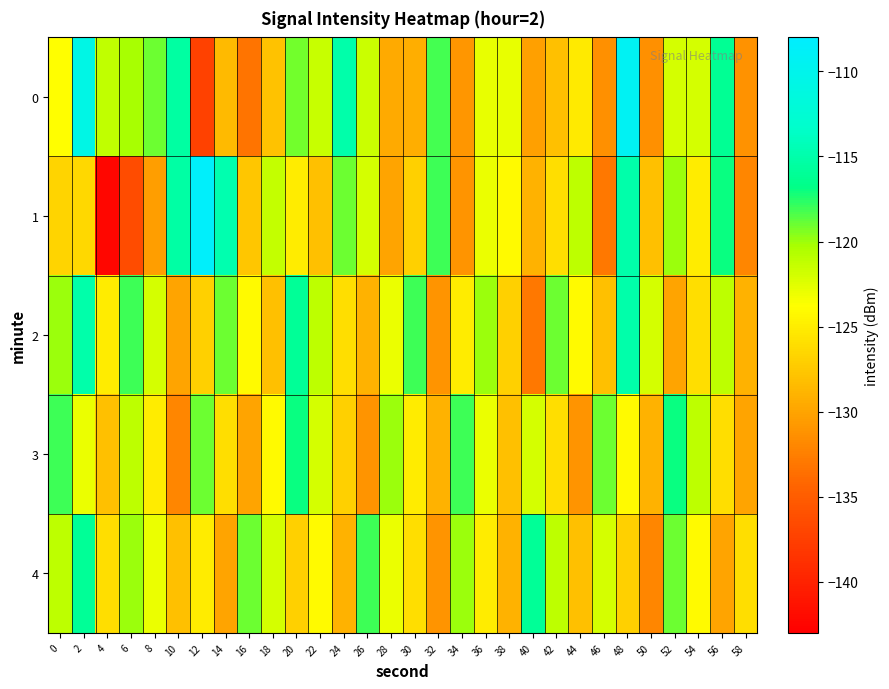

Reading right to left, transcribe all the data shown in this chart.

0: 58=-131.2	56=-116.1	54=-122.0	52=-122.1	50=-131.4	48=-109.4	46=-131.4	44=-125.1	42=-128.0	40=-130.2	38=-122.9	36=-122.9	34=-130.9	32=-118.2	30=-129.2	28=-129.5	26=-121.6	24=-115.1	22=-121.5	20=-119.2	18=-127.9	16=-133.2	14=-128.5	12=-137.3	10=-115.5	8=-119.0	6=-120.3	4=-121.1	2=-110.7	0=-123.8
1: 58=-132.0	56=-117.0	54=-125.0	52=-120.0	50=-128.0	48=-115.0	46=-133.0	44=-121.0	42=-126.0	40=-129.0	38=-124.0	36=-123.0	34=-131.0	32=-118.0	30=-127.0	28=-130.0	26=-122.0	24=-119.0	22=-128.0	20=-125.0	18=-121.3	16=-127.7	14=-114.7	12=-108.5	10=-115.3	8=-130.3	6=-136.3	4=-142.4	2=-126.3	0=-126.6
2: 58=-129.0	56=-121.0	54=-126.0	52=-130.0	50=-122.0	48=-115.0	46=-128.0	44=-124.0	42=-119.0	40=-133.0	38=-127.0	36=-120.0	34=-125.0	32=-131.0	30=-118.0	28=-123.0	26=-129.0	24=-126.0	22=-121.0	20=-116.0	18=-128.0	16=-124.0	14=-119.0	12=-127.0	10=-130.0	8=-122.0	6=-118.0	4=-125.0	2=-115.0	0=-120.0
3: 58=-130.0	56=-126.0	54=-121.0	52=-117.0	50=-129.0	48=-124.0	46=-119.0	44=-131.0	42=-126.0	40=-122.0	38=-128.0	36=-123.0	34=-118.0	32=-129.0	30=-125.0	28=-120.0	26=-131.0	24=-127.0	22=-122.0	20=-117.0	18=-124.0	16=-130.0	14=-126.0	12=-119.0	10=-132.0	8=-125.0	6=-121.0	4=-128.0	2=-123.0	0=-118.0
4: 58=-126.0	56=-130.0	54=-124.0	52=-119.0	50=-132.0	48=-127.0	46=-122.0	44=-128.0	42=-121.0	40=-116.0	38=-129.0	36=-125.0	34=-120.0	32=-131.0	30=-126.0	28=-123.0	26=-118.0	24=-129.0	22=-124.0	20=-127.0	18=-122.0	16=-119.0	14=-130.0	12=-125.0	10=-128.0	8=-123.0	6=-120.0	4=-126.0	2=-116.0	0=-121.0